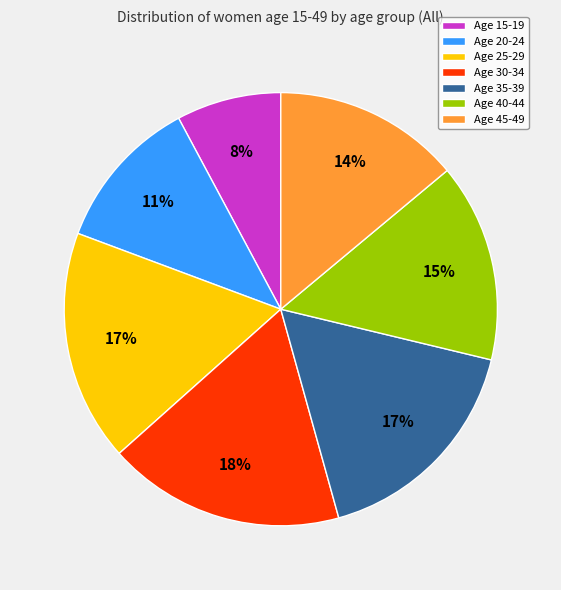

Which category has the smallest portion of the pie?

Age 15-19